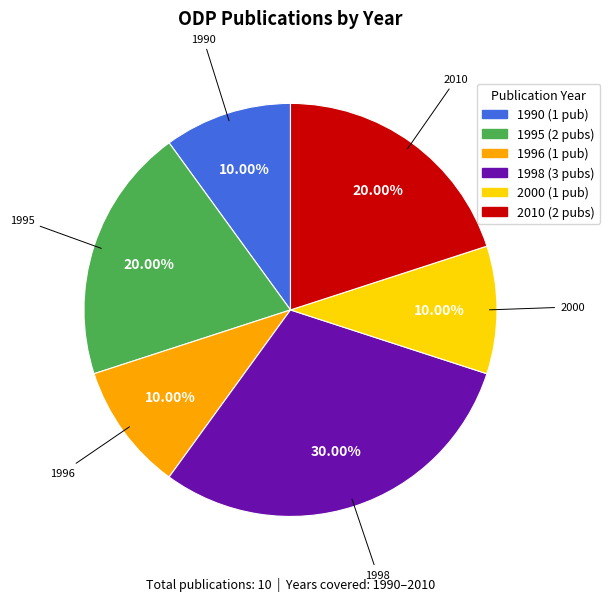

Is there a majority slice in this chart?

No